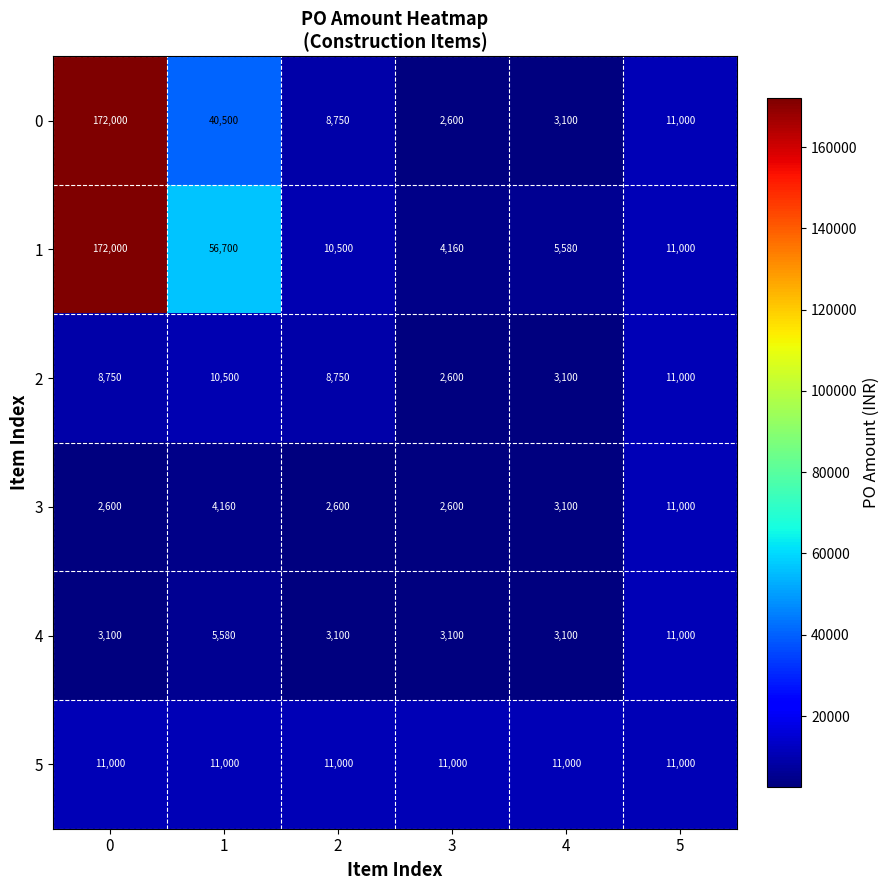

What is the average value of the 3 series?

4343